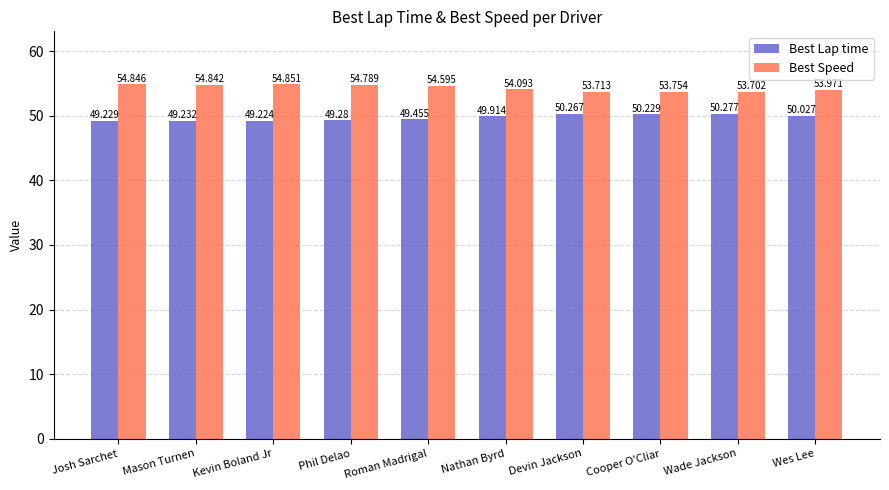

What is the sum of all Best Lap time values?

497.1